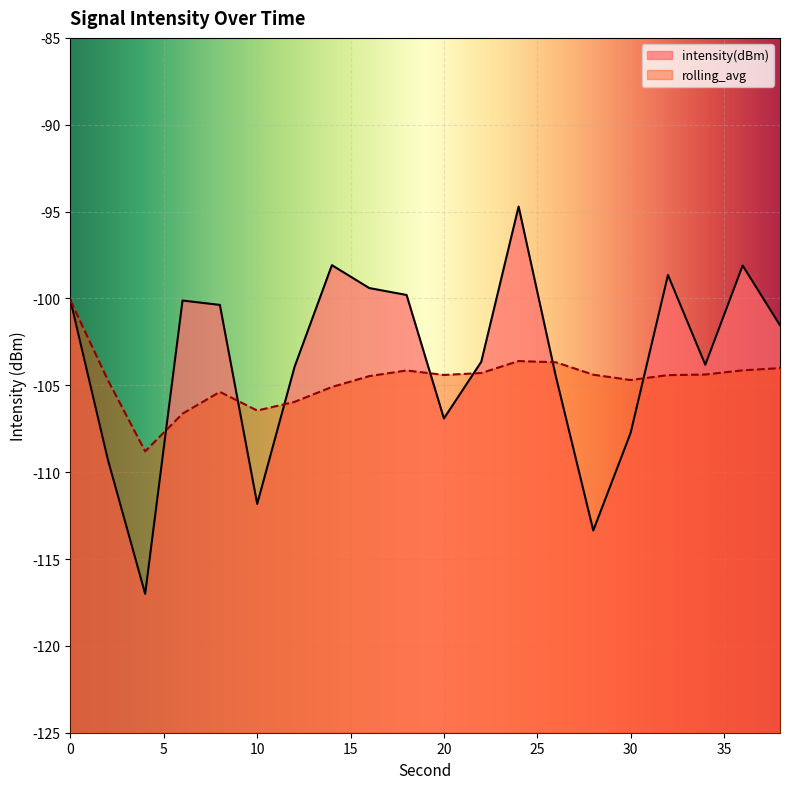

After their last crossing, which series has the higher values: intensity(dBm) or rolling_avg?

intensity(dBm)